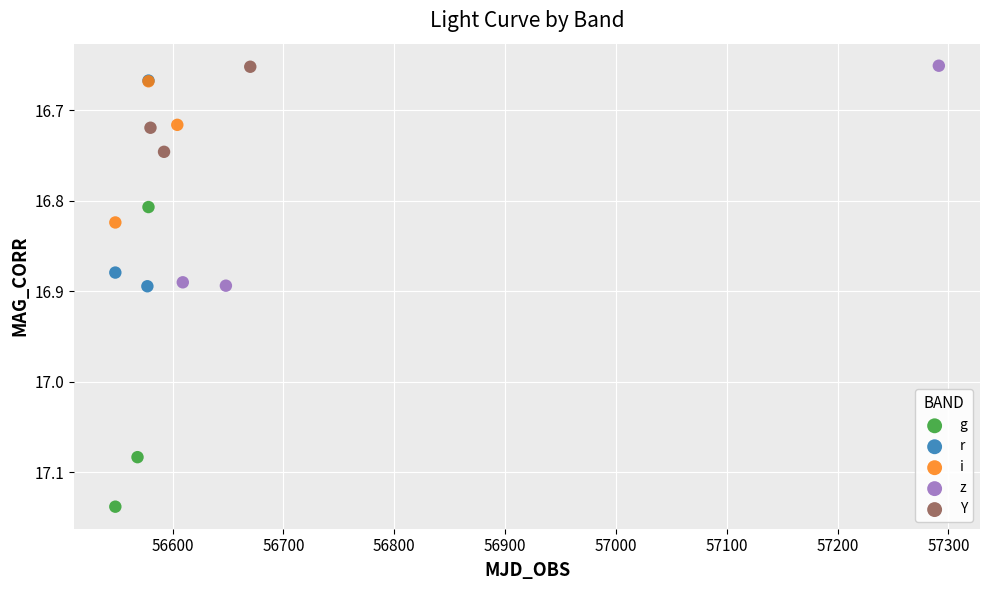

Which series reaches the maximum Y coordinate?

g